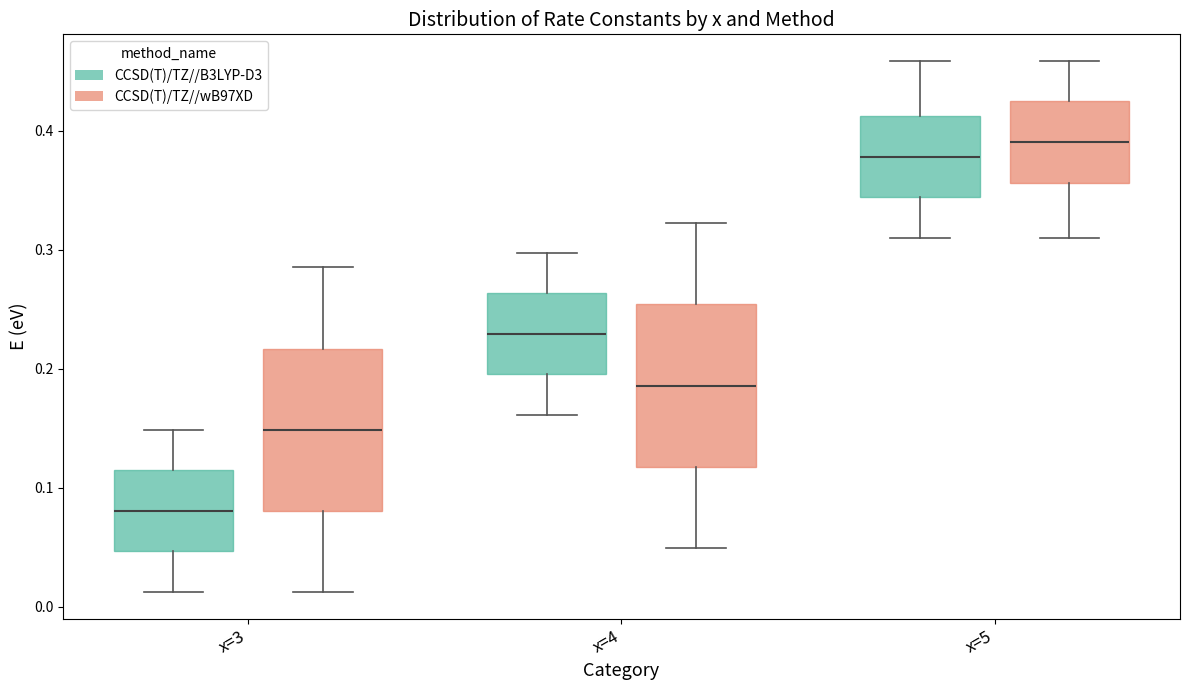

Reading left to right, read every box against the y-axis: the position of its median line, the range the box covers, and the ends of its whiskers. The values are not printed on the chart, so give them approximately, as read against the axis.

x=3 (CCSD(T)/TZ//B3LYP-D3): median 0.08, box 0.05 to 0.11, whiskers 0.01 to 0.15
x=3 (CCSD(T)/TZ//wB97XD): median 0.15, box 0.08 to 0.22, whiskers 0.01 to 0.29
x=4 (CCSD(T)/TZ//B3LYP-D3): median 0.23, box 0.20 to 0.26, whiskers 0.16 to 0.30
x=4 (CCSD(T)/TZ//wB97XD): median 0.19, box 0.12 to 0.25, whiskers 0.05 to 0.32
x=5 (CCSD(T)/TZ//B3LYP-D3): median 0.38, box 0.34 to 0.41, whiskers 0.31 to 0.46
x=5 (CCSD(T)/TZ//wB97XD): median 0.39, box 0.36 to 0.42, whiskers 0.31 to 0.46